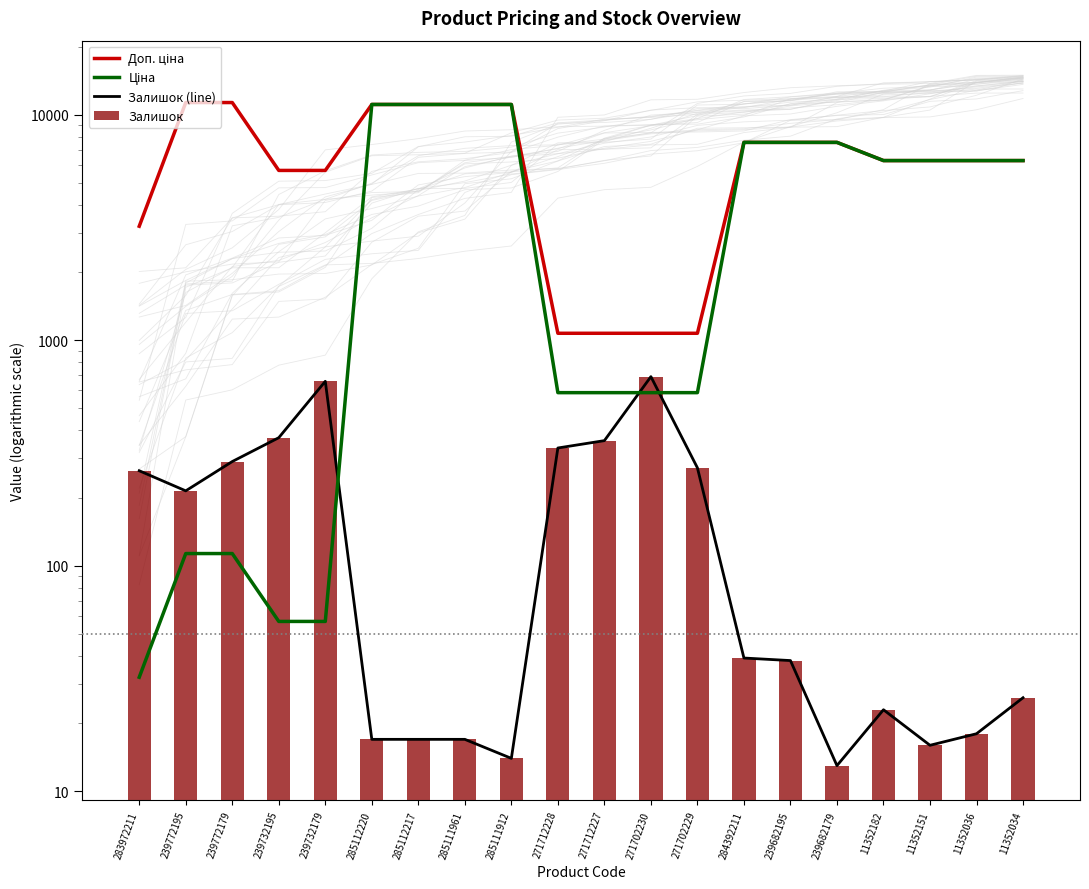

Where does the Залишок series first go above 39?

283972211